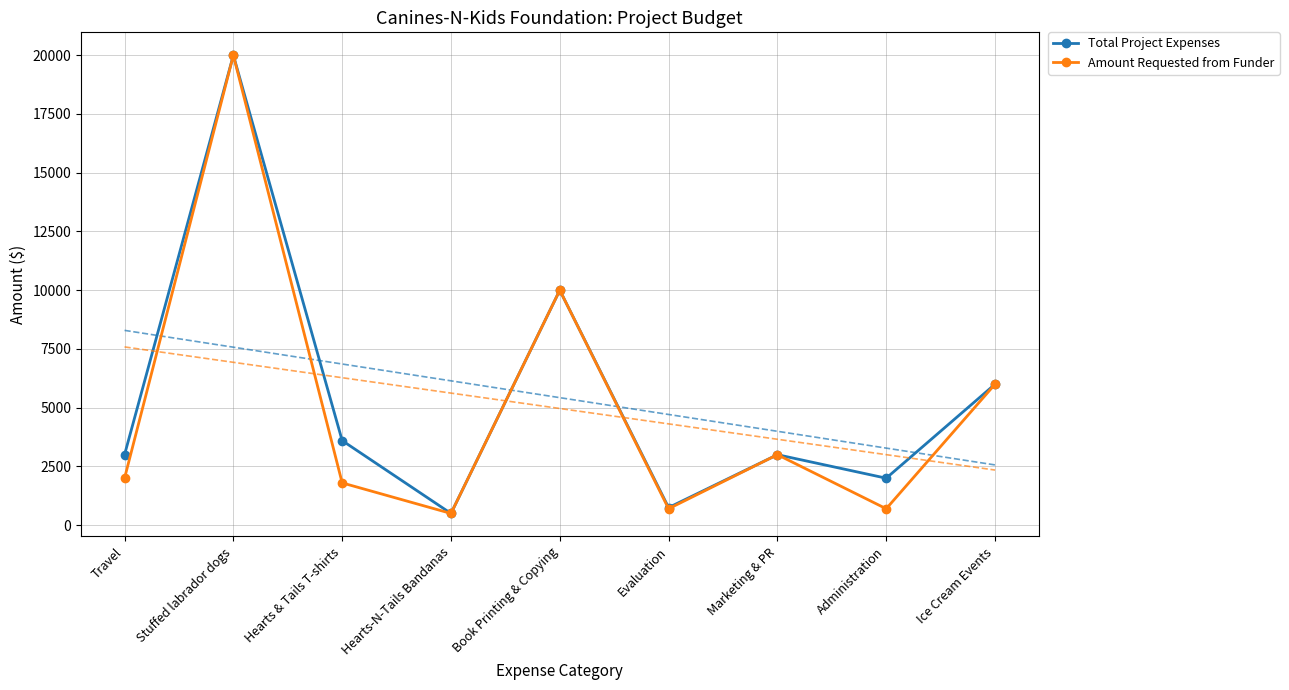

What is the label of the 9th point from the right?

Travel